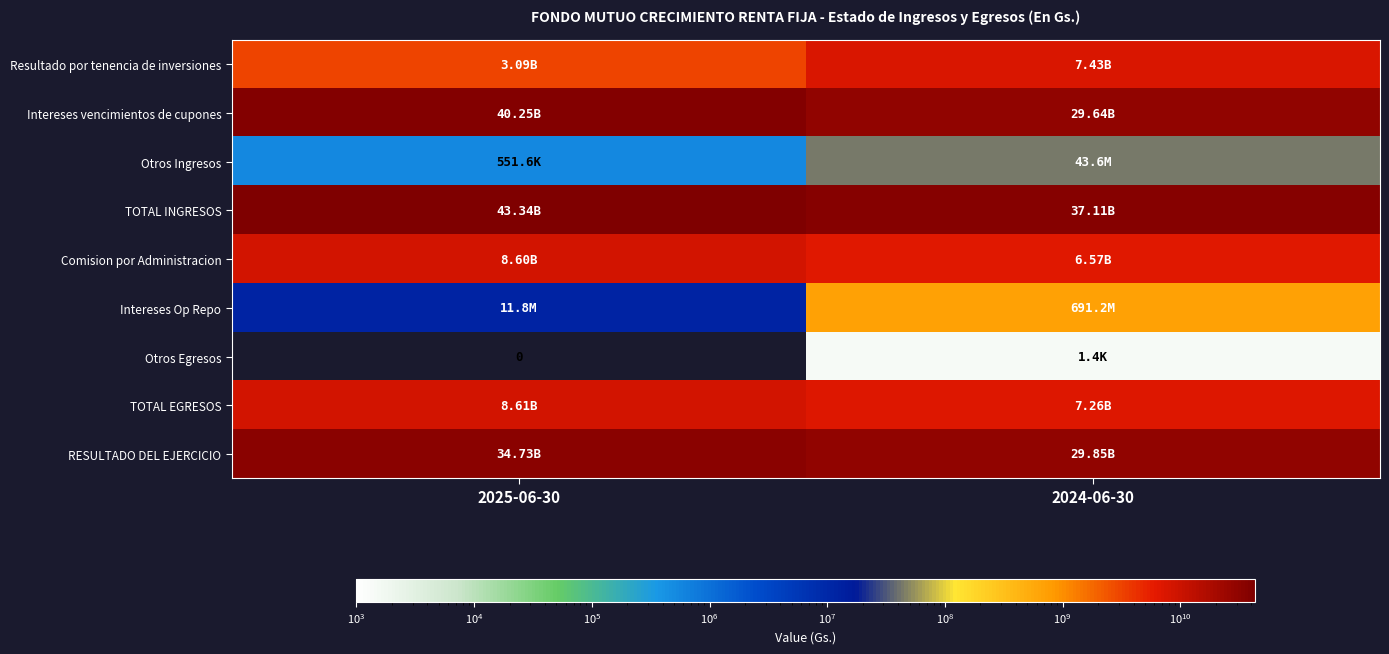

What is the difference between the highest and lowest values at 2024-06-30?

37110976078